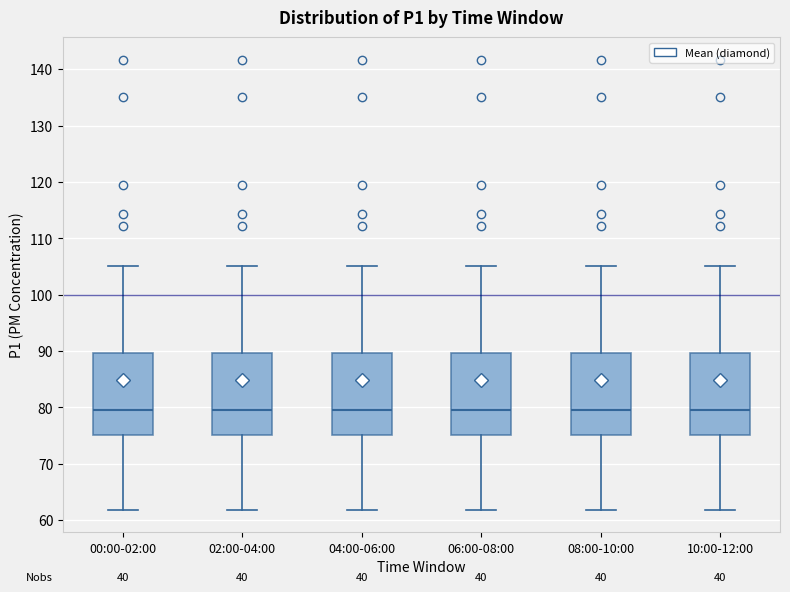

Reading left to right, transcribe this box plot: for each box, give where its median line is, the range the box spans, and where its two whiskers end, as read against the y-axis. The values are not printed on the chart, so give them approximately, as read against the axis.

00:00-02:00: median 80, box 75 to 90, whiskers 62 to 105
02:00-04:00: median 80, box 75 to 90, whiskers 62 to 105
04:00-06:00: median 80, box 75 to 90, whiskers 62 to 105
06:00-08:00: median 80, box 75 to 90, whiskers 62 to 105
08:00-10:00: median 80, box 75 to 90, whiskers 62 to 105
10:00-12:00: median 80, box 75 to 90, whiskers 62 to 105